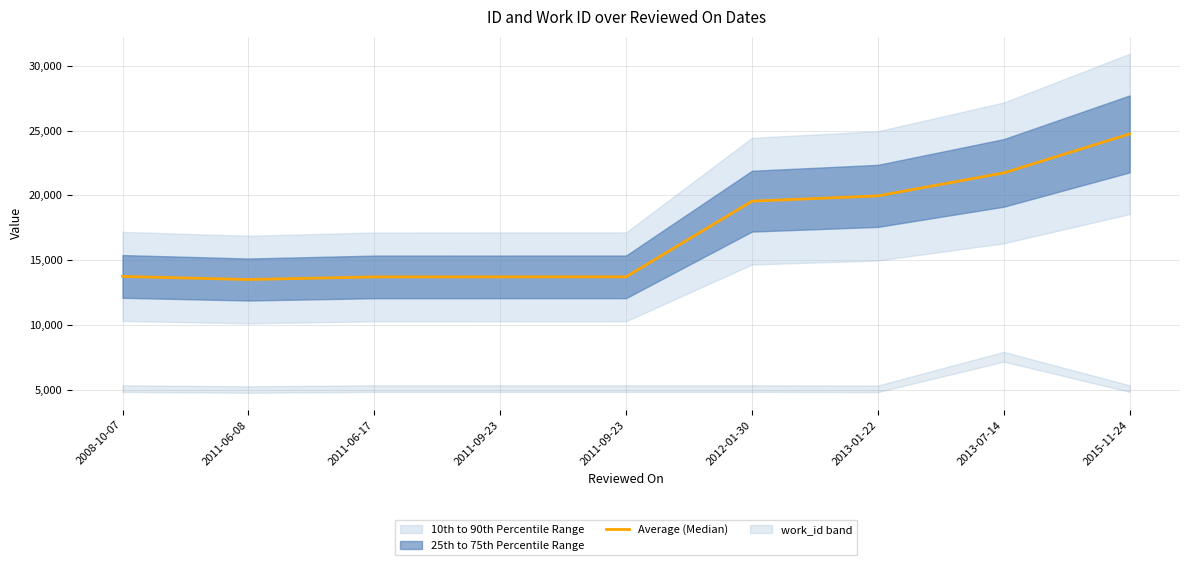

At which category does the data reach its first local valley?

2011-06-08